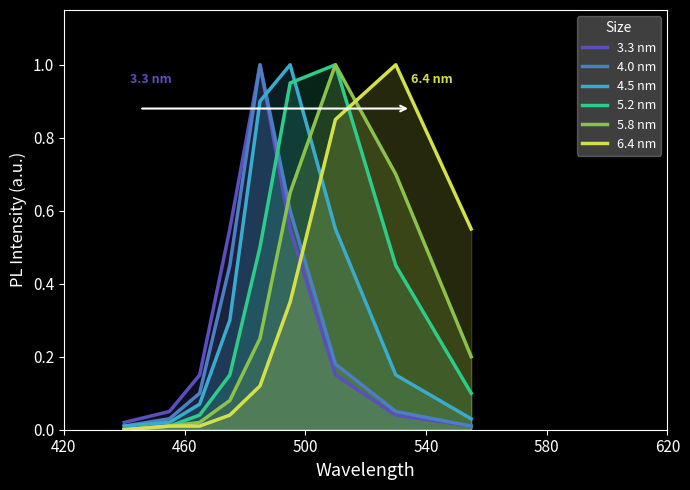

What is the greatest value displayed?

1.0